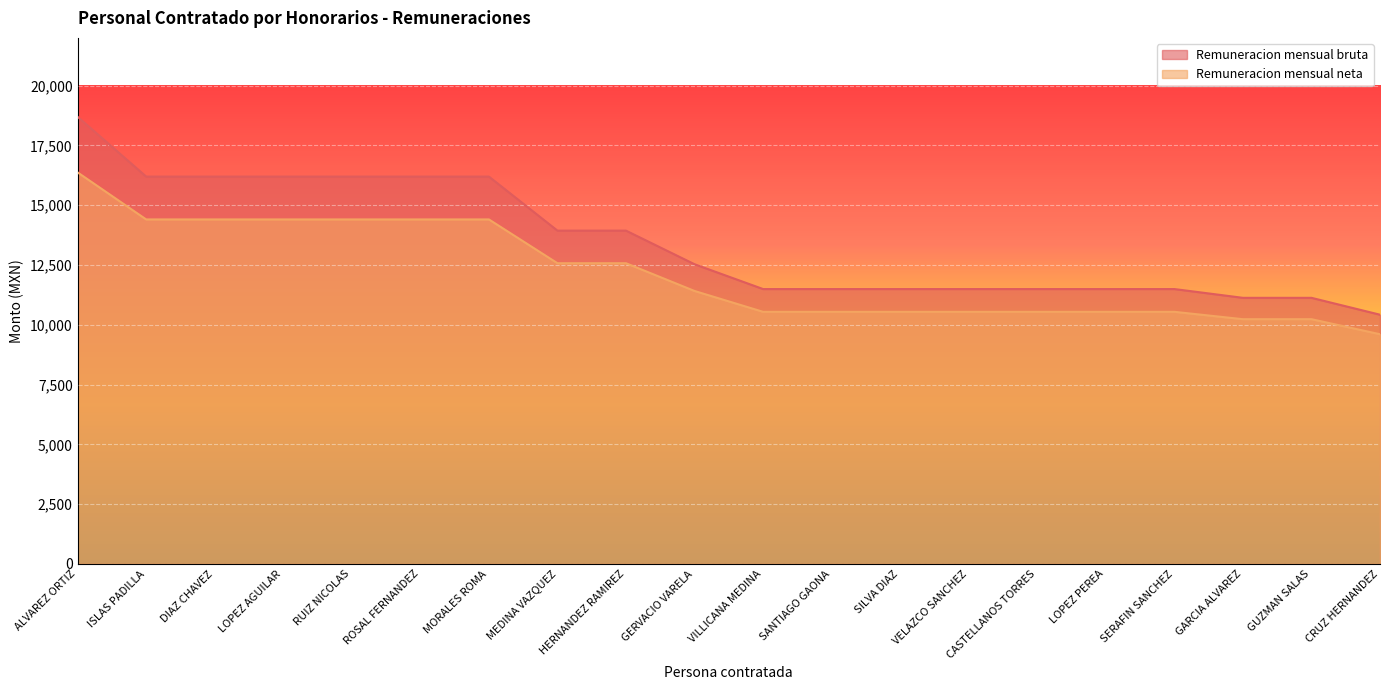

The Remuneracion mensual neta series shows 9606.1 at CRUZ HERNANDEZ. True or false?

True